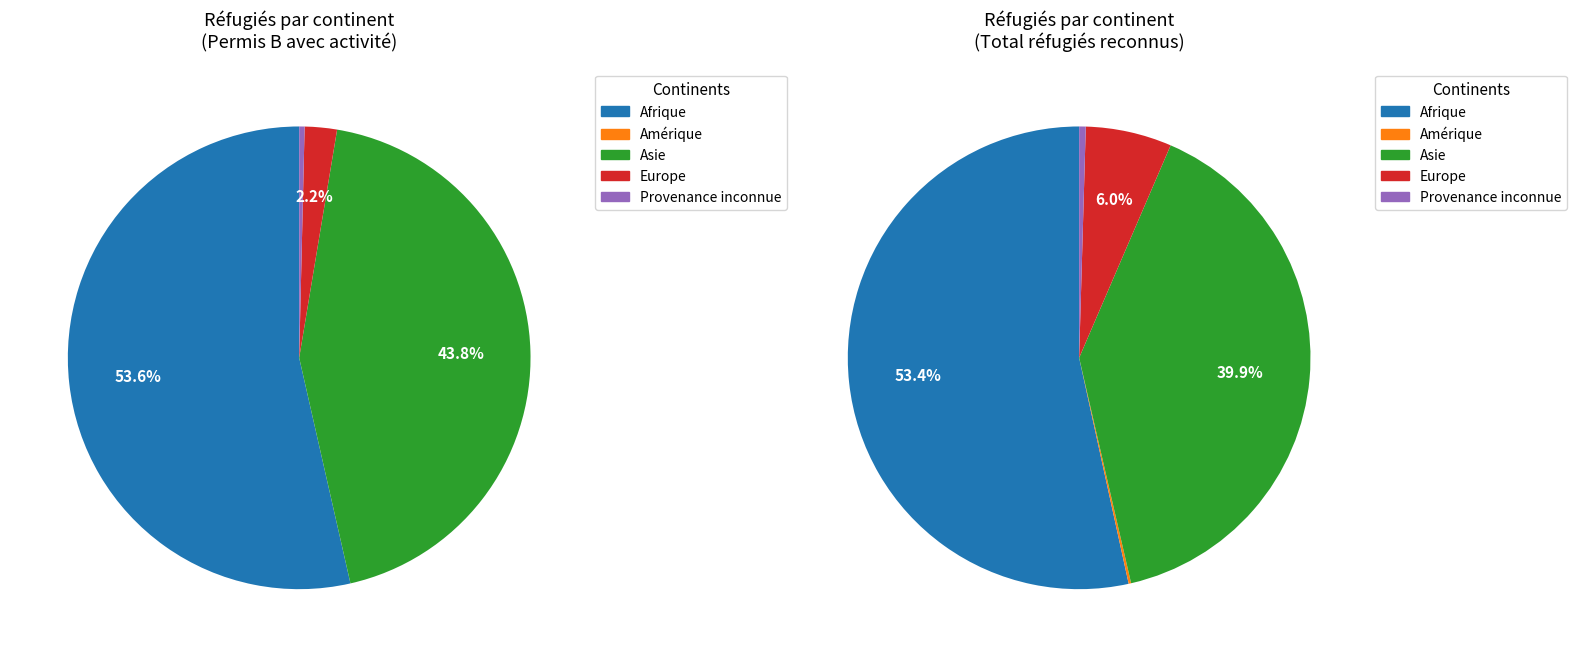

To the nearest percent, what is the combined percentage of Provenance inconnue and Asie?

40%